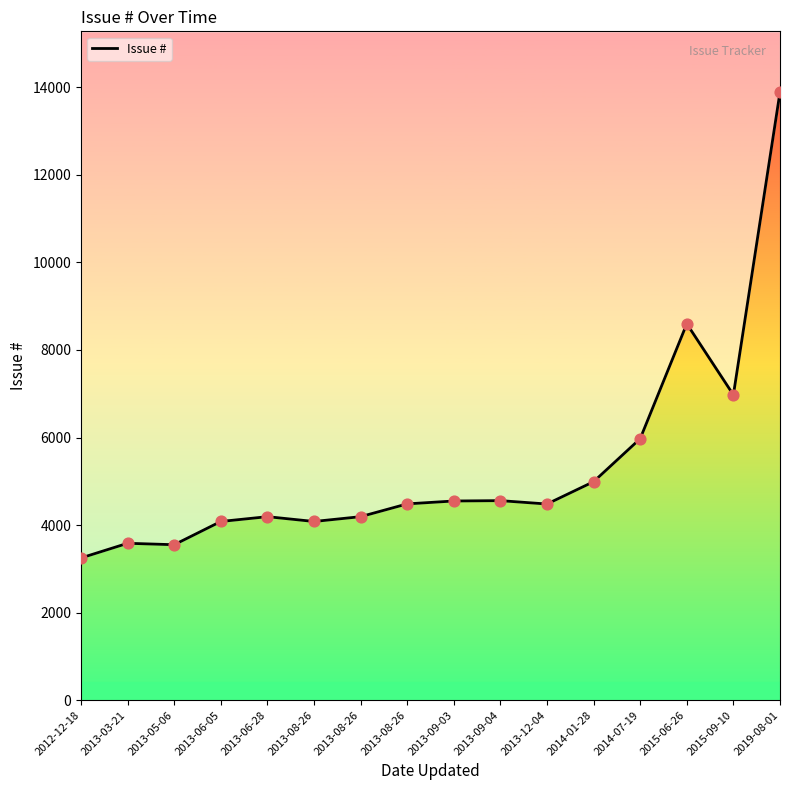

What is the ratio of the value at 2012-12-18 to the value at 2013-06-05?

0.8